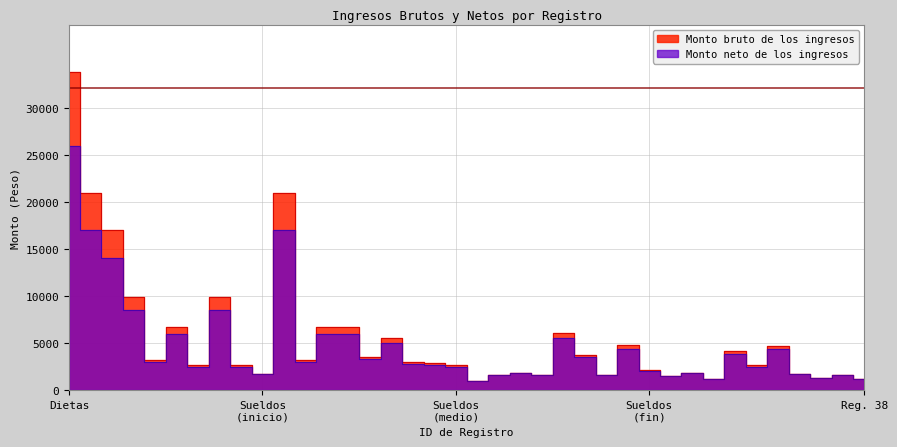

What is the sum of all Monto neto de los ingresos values?

181957.0